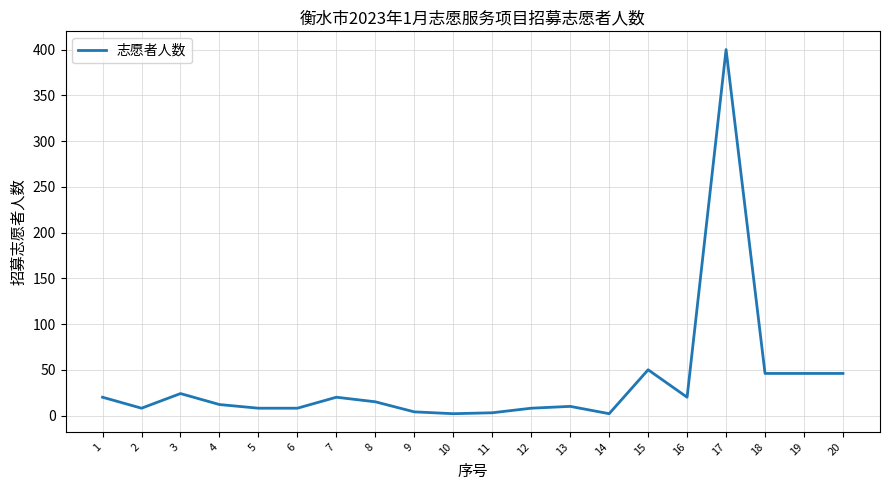

At which category does the chart reach its peak across all series?

17